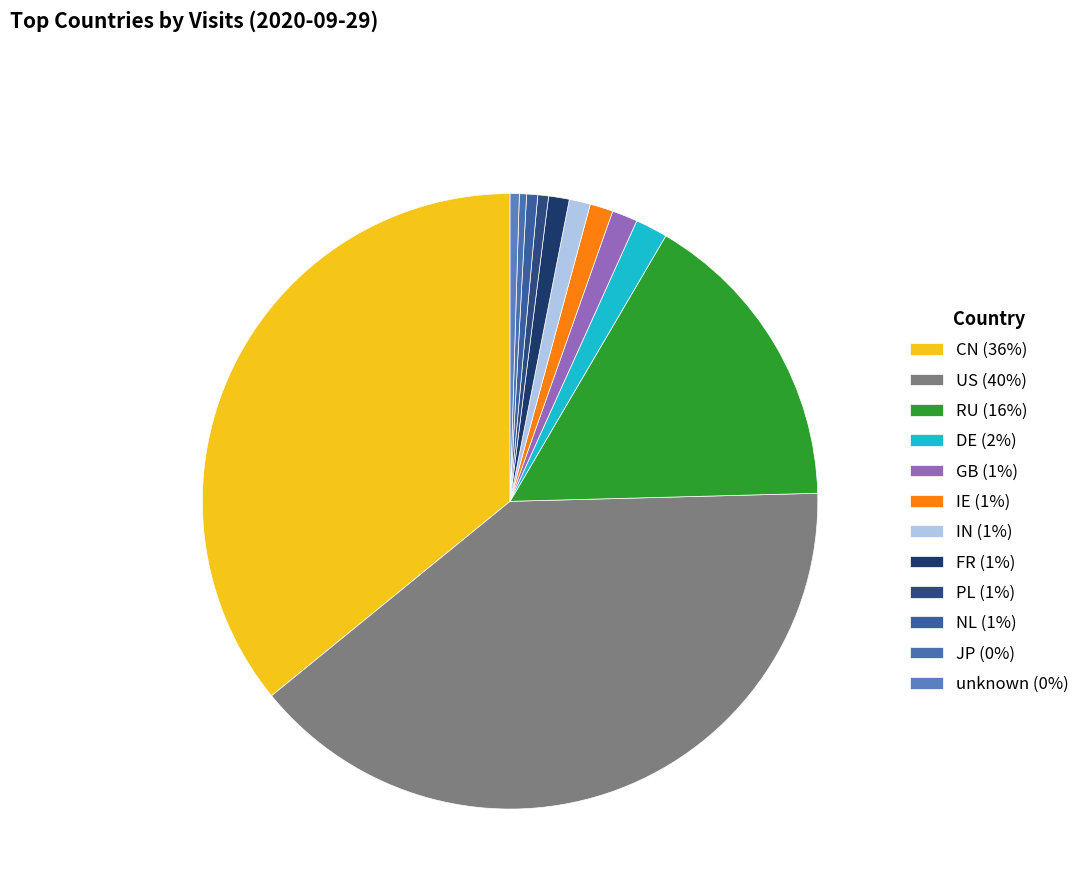

To the nearest percent, what percentage of the pie is DE?

2%